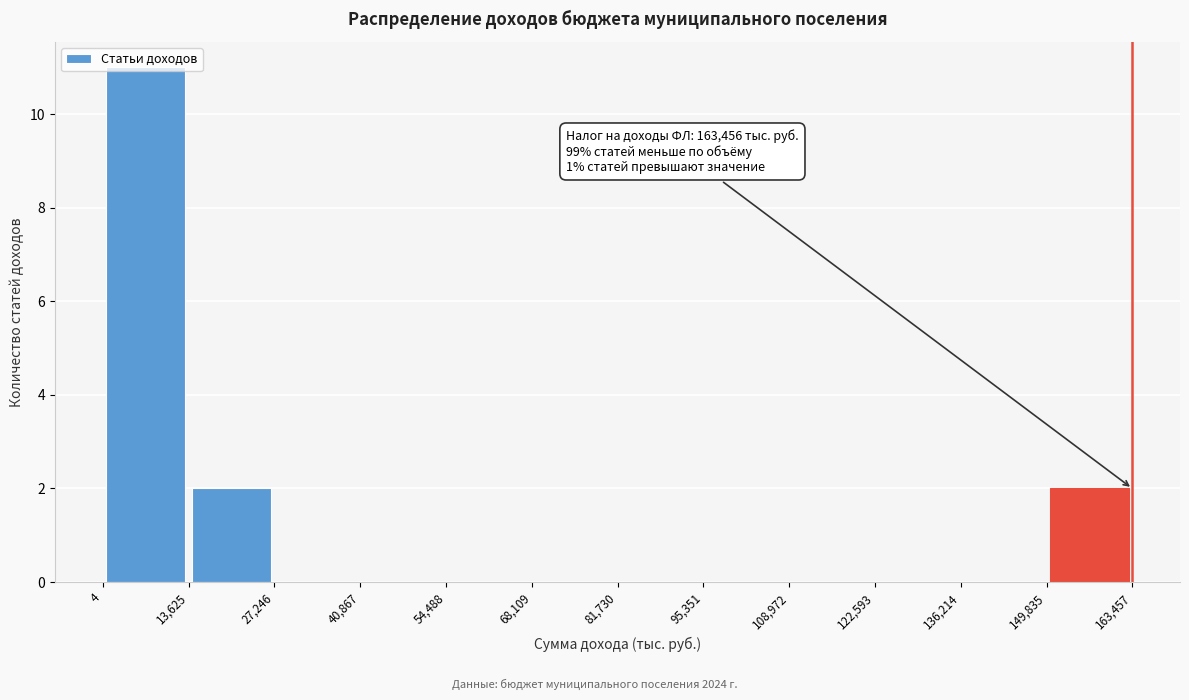

Which range on the x-axis has the tallest bar?

4 to 13,625